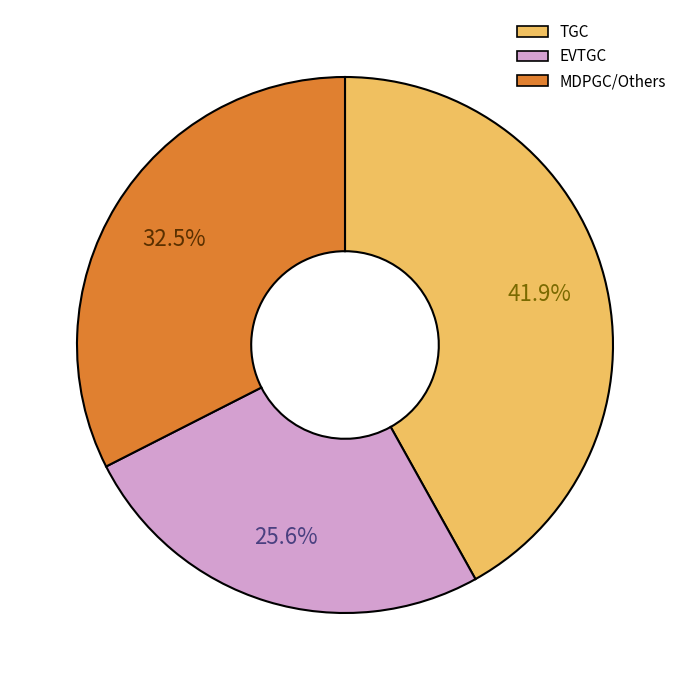

Does any single category account for the majority?

No